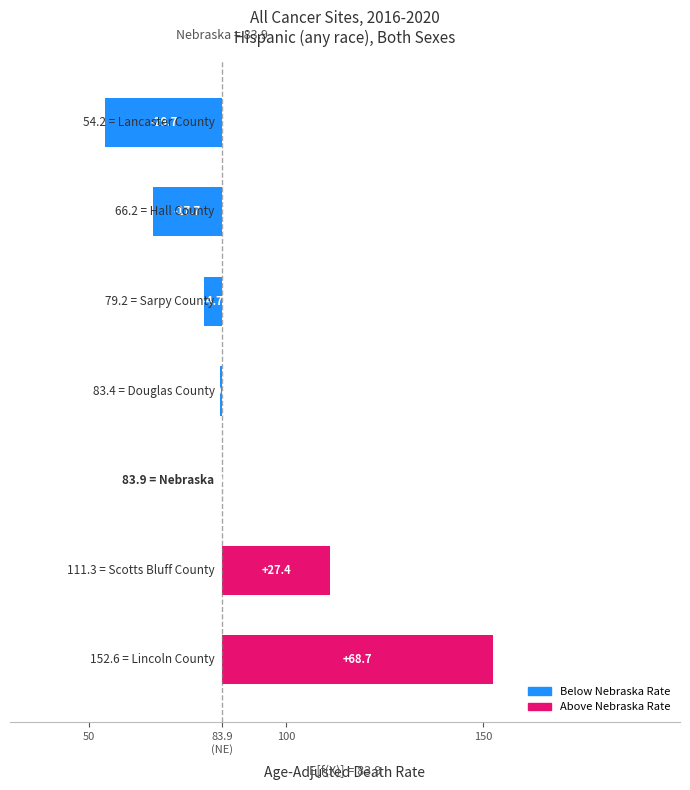

Reading left to right, extract all data points from this chart.

68.7	27.4	0.0	-0.5	-4.7	-17.7	-29.7